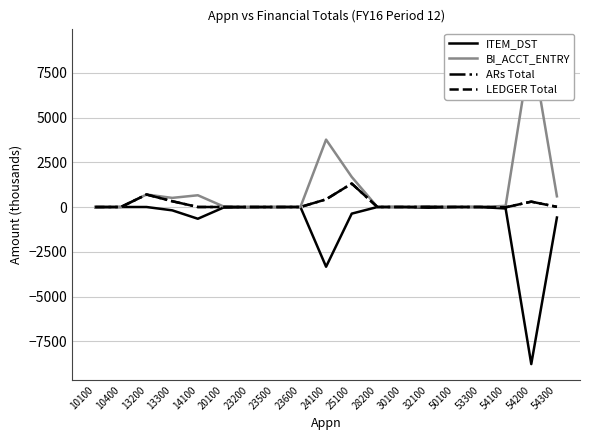

At how many categories does at least one series exceed -3031?

19